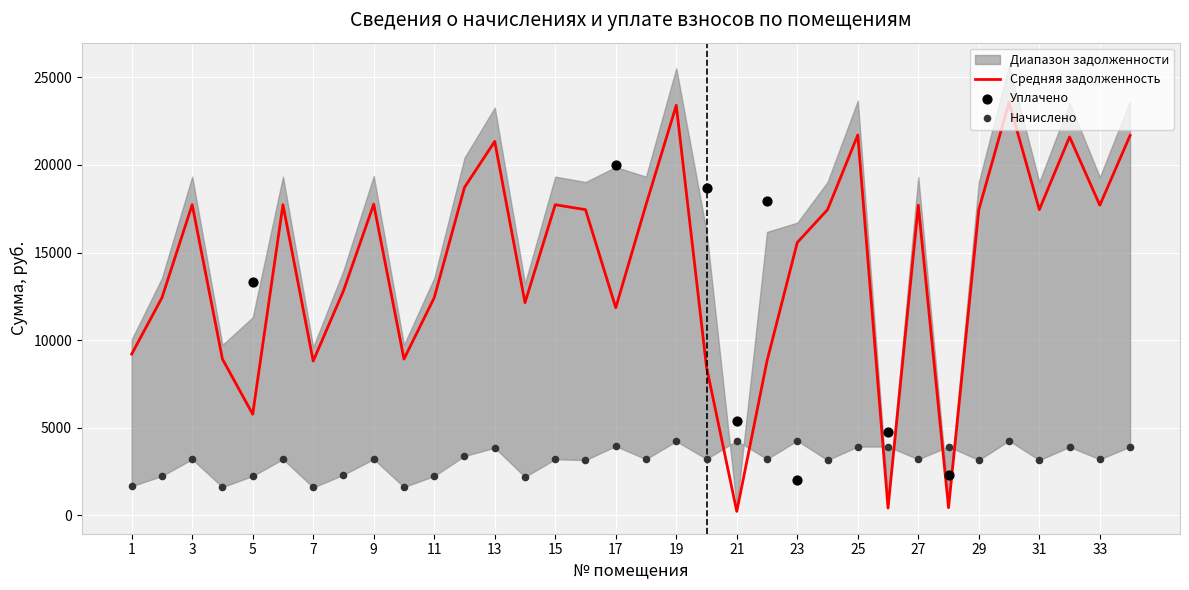

At which category is the sum across all series the highest?

30